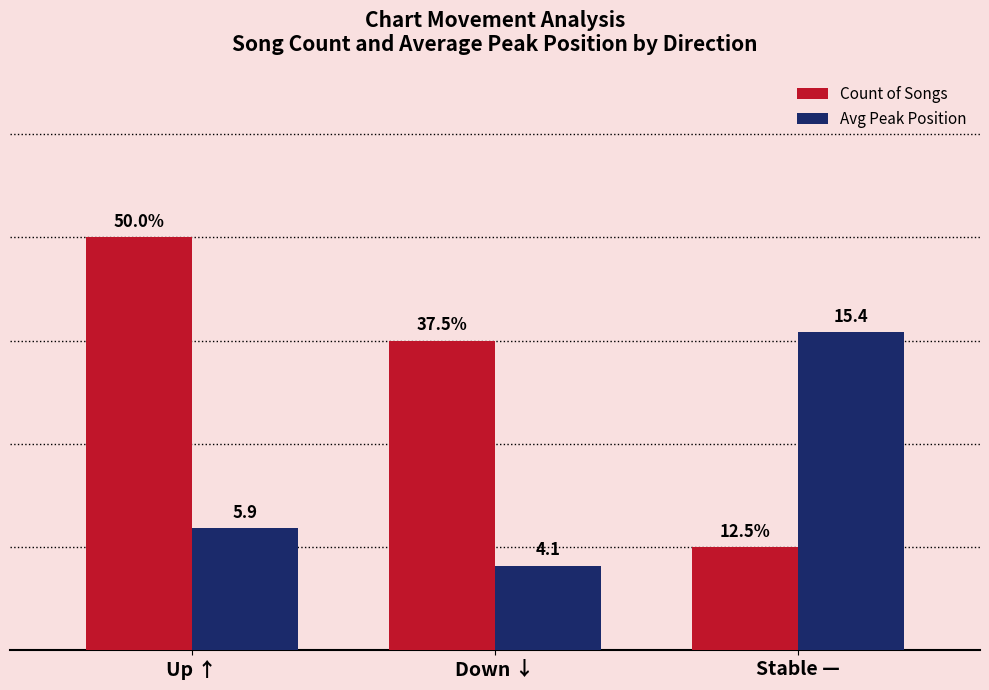

What are all the series names shown in the legend?

Count of Songs, Avg Peak Position